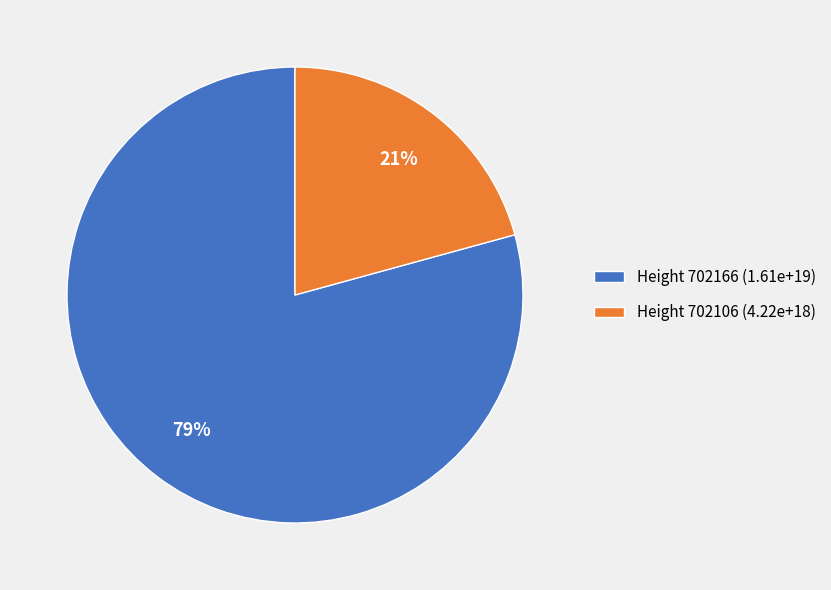

Approximately how many times larger is the value at Height 702166 (1.61e+19) compared to Height 702106 (4.22e+18)?

3.8